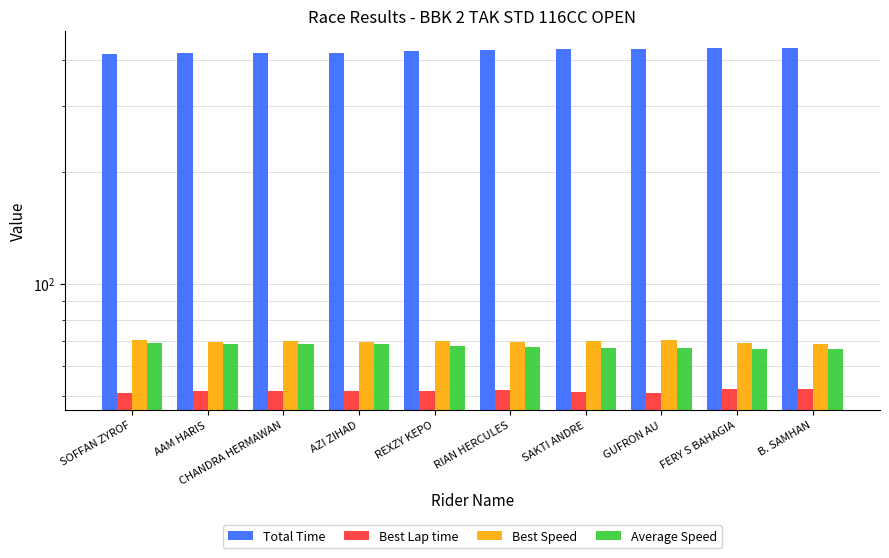

What is the label of the 10th bar from the right?

SOFFAN ZYROF